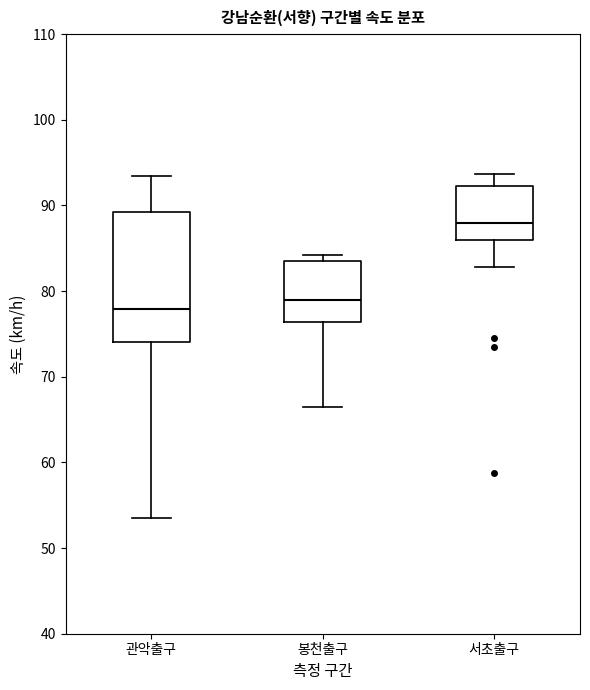

Which box has the highest median line?

서초출구